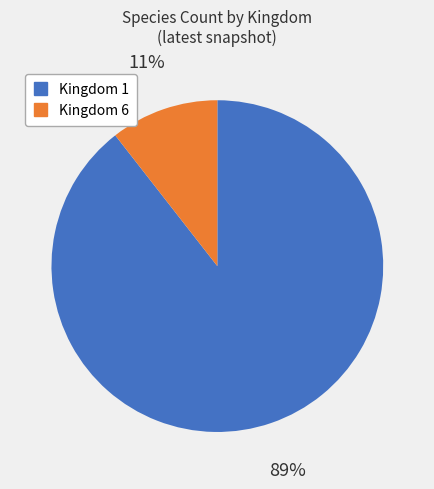

Is the sum of Kingdom 1 and Kingdom 6 greater than half?

Yes